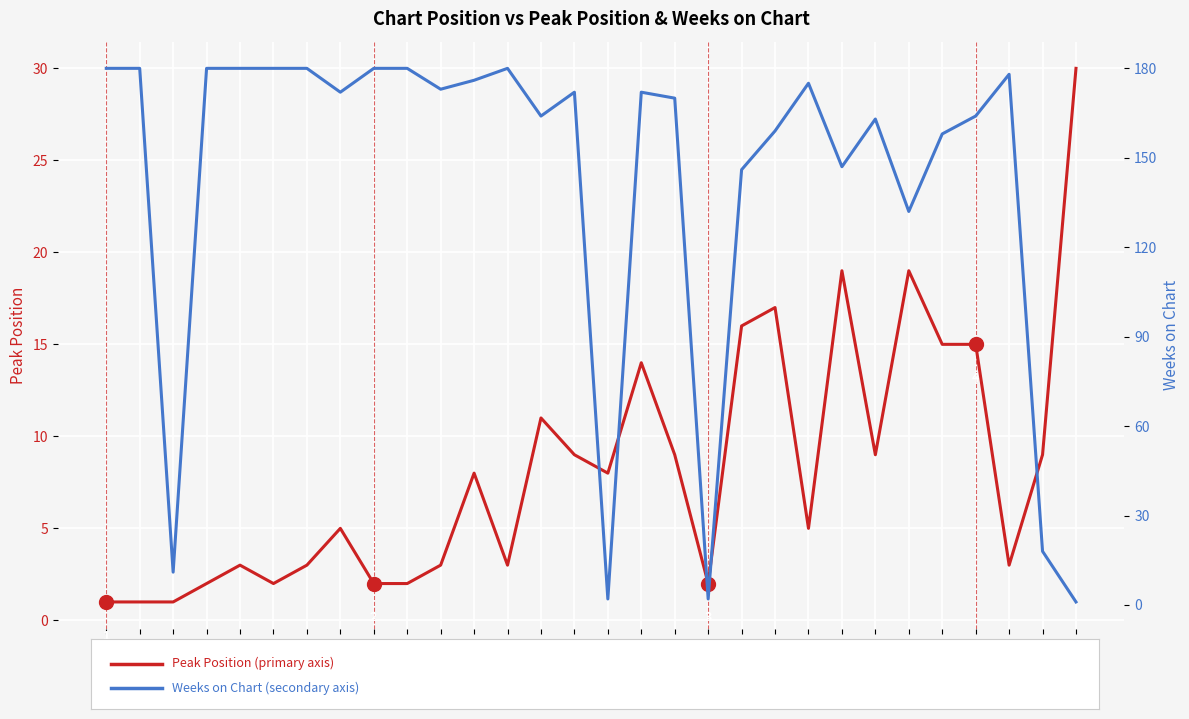

What is the lowest value of the Weeks on Chart series?

1